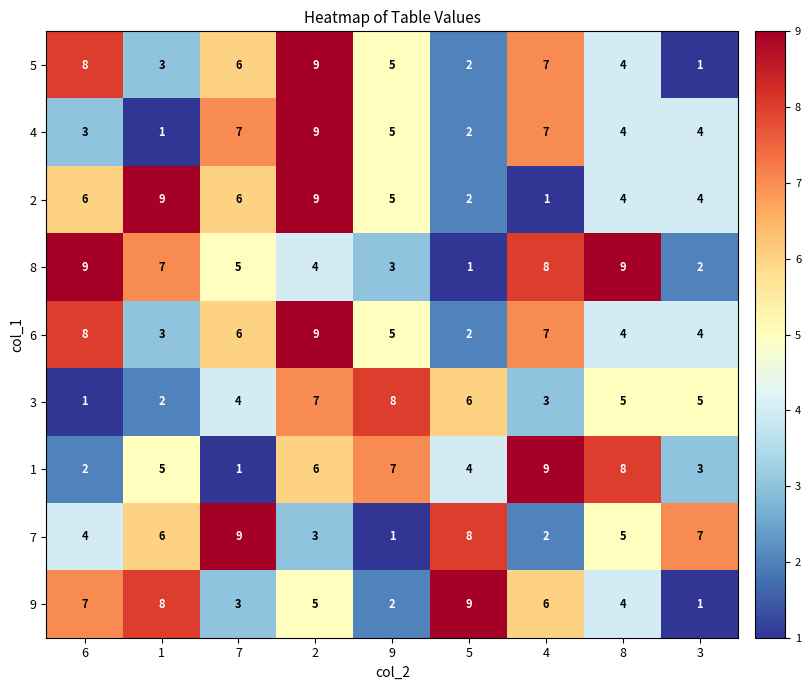

True or false: 9 has a value of 1 at 3.

True